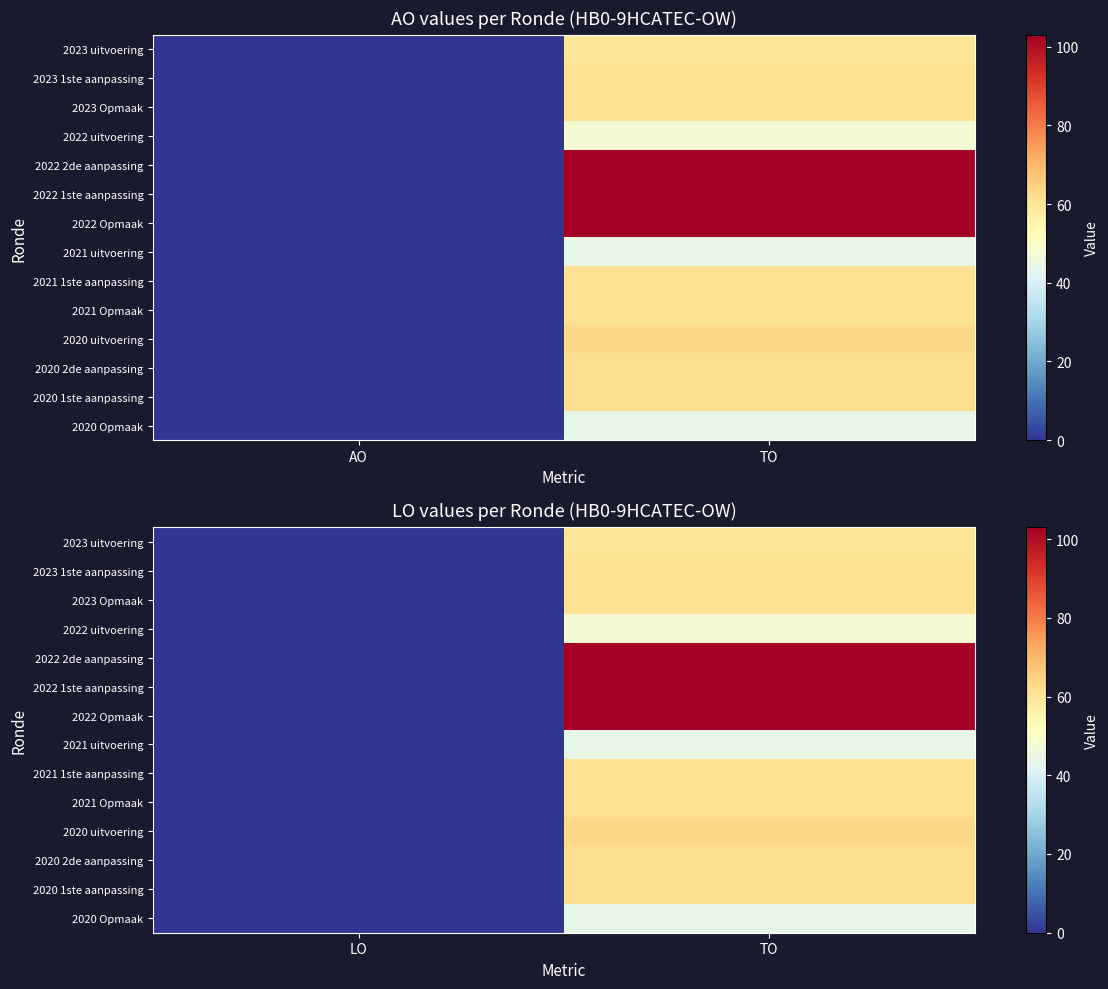

Which has a higher value, TO or AO?

TO